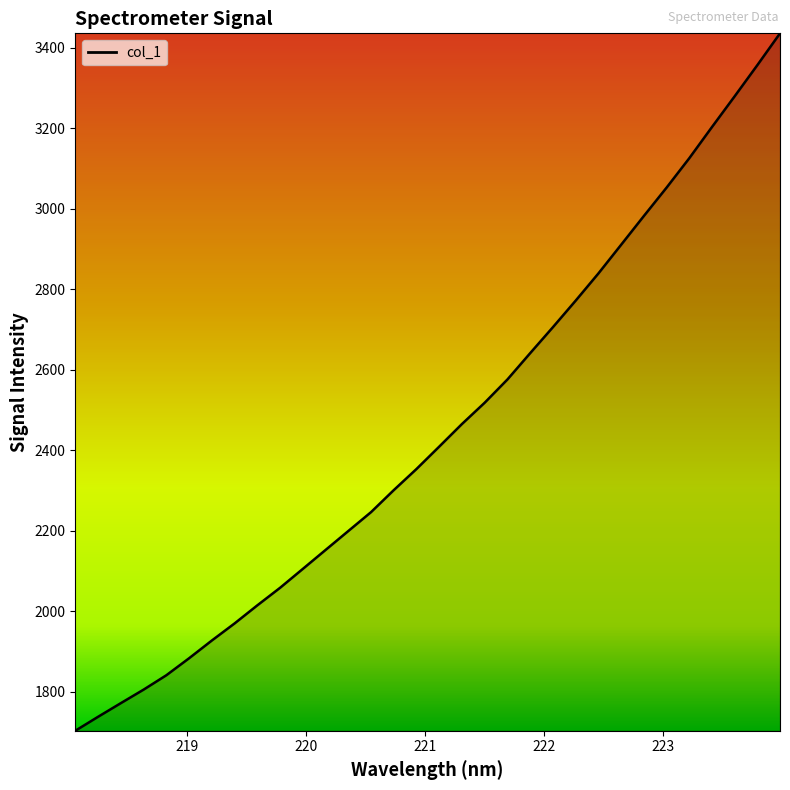

What is the smallest value displayed?

1703.6